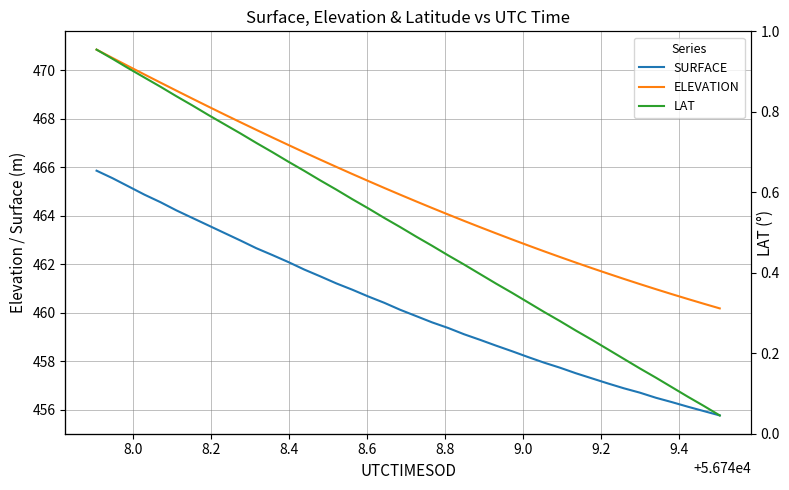

What is the maximum value for ELEVATION?

470.9